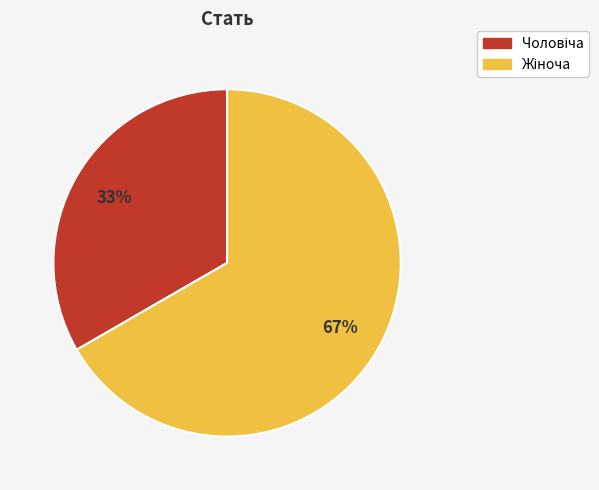

To the nearest percent, what is the average slice percentage?

50%